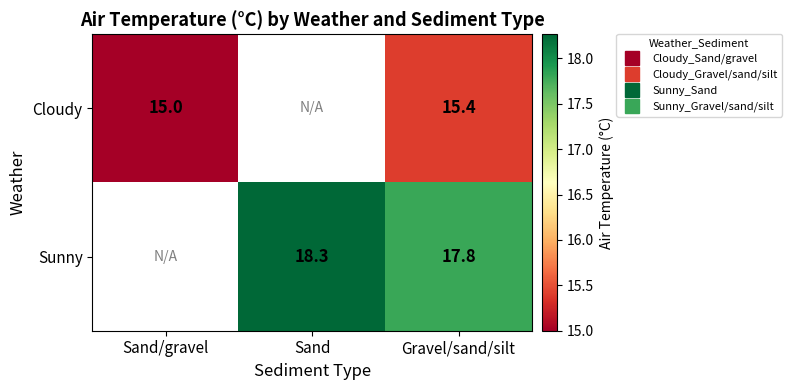

What is the maximum value for Cloudy?

15.4